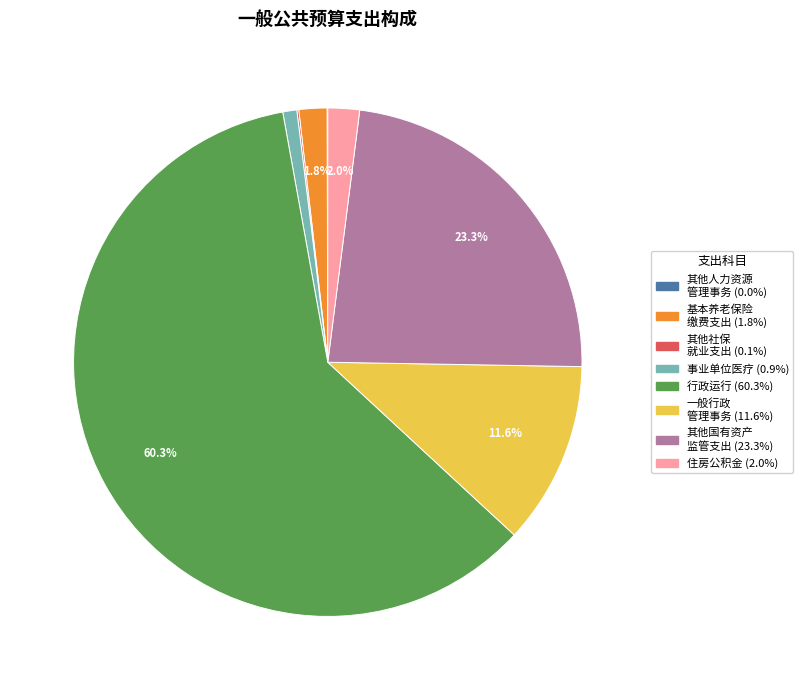

Does any single category account for the majority?

Yes